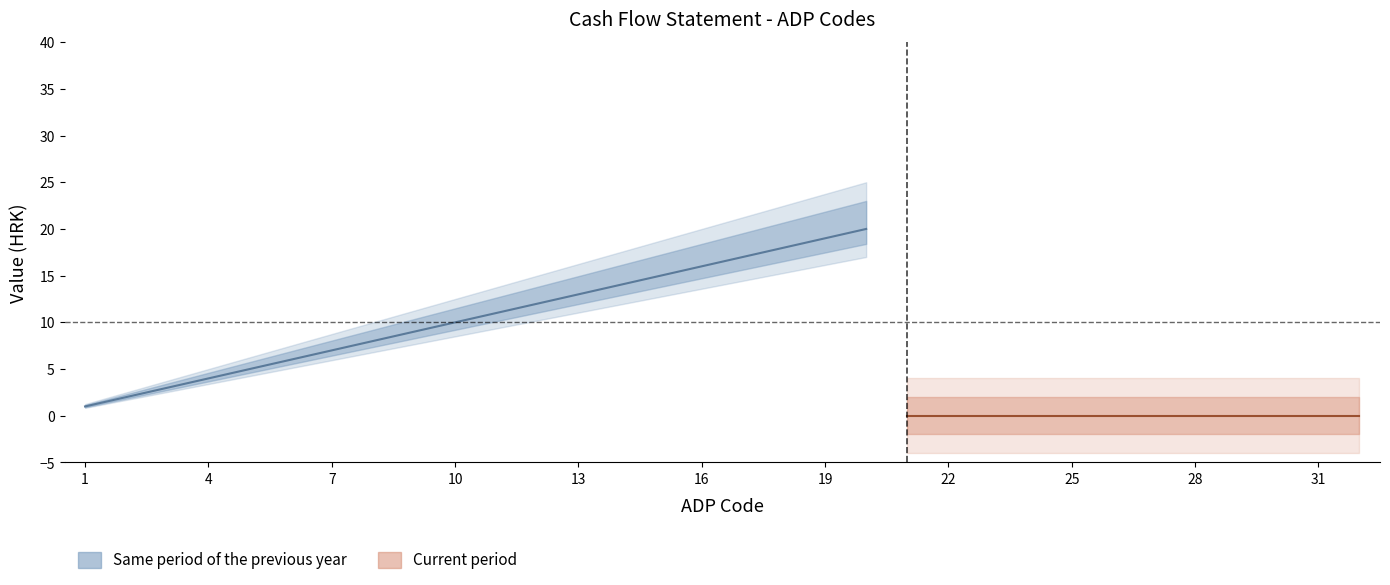

True or false: Current period and Same period of the previous year cross at least once.

False